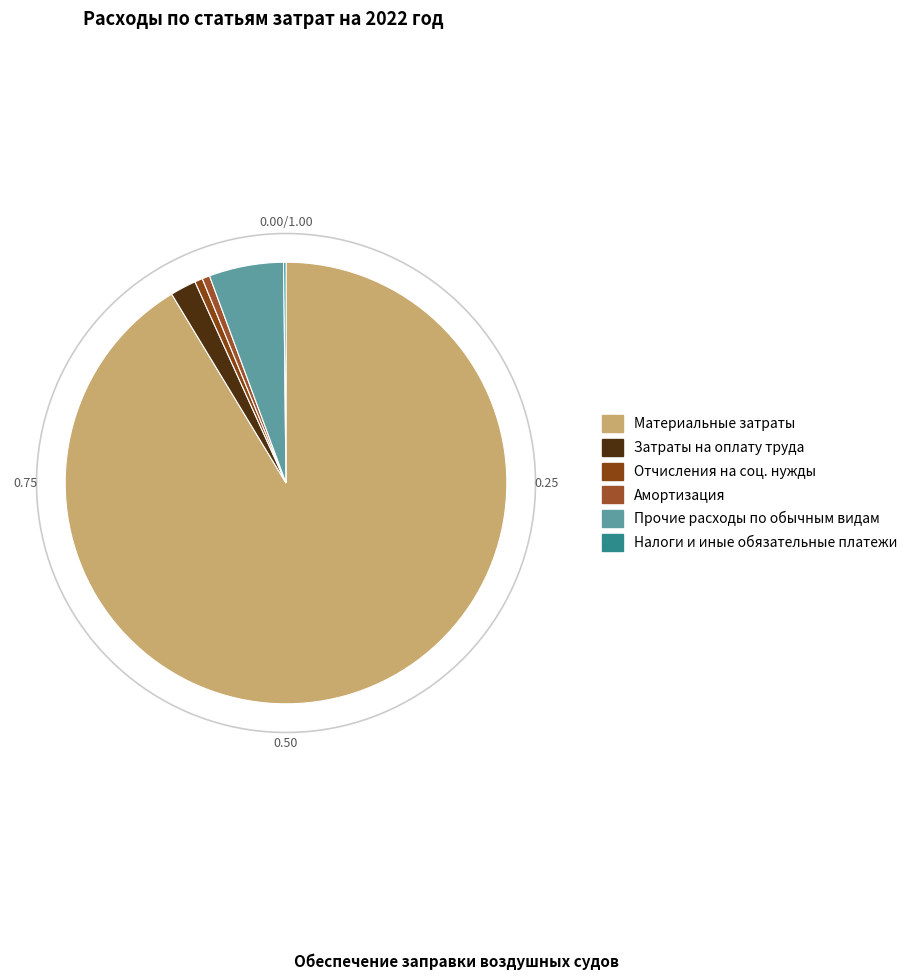

To the nearest percent, what is the combined percentage of Затраты на оплату труда and Отчисления на соц. нужды?

2%